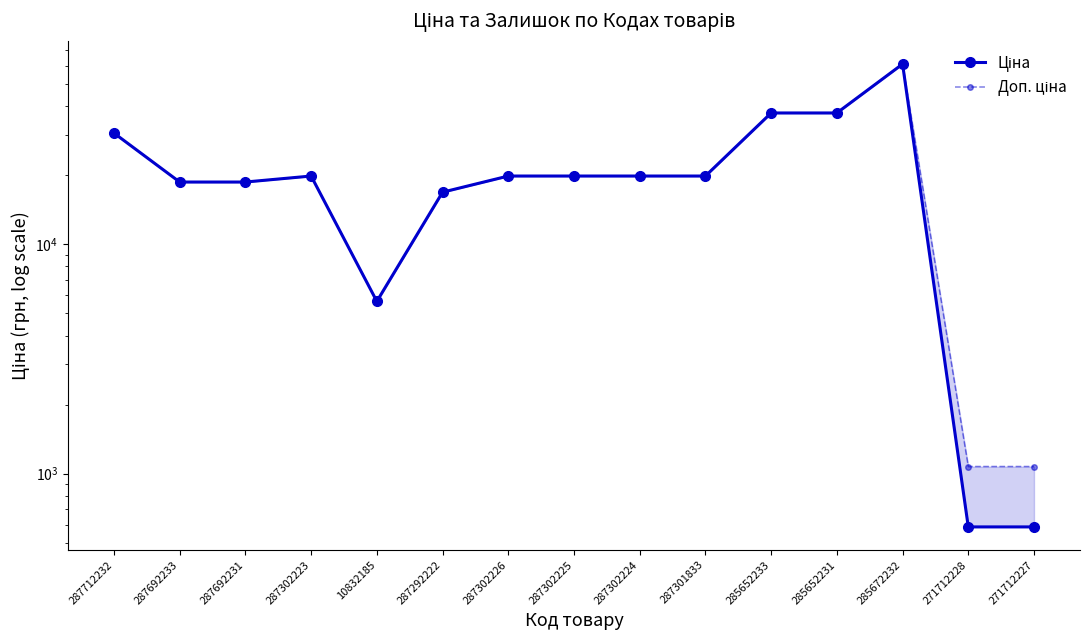

What is the total value across all series at 287692231?

37343.0